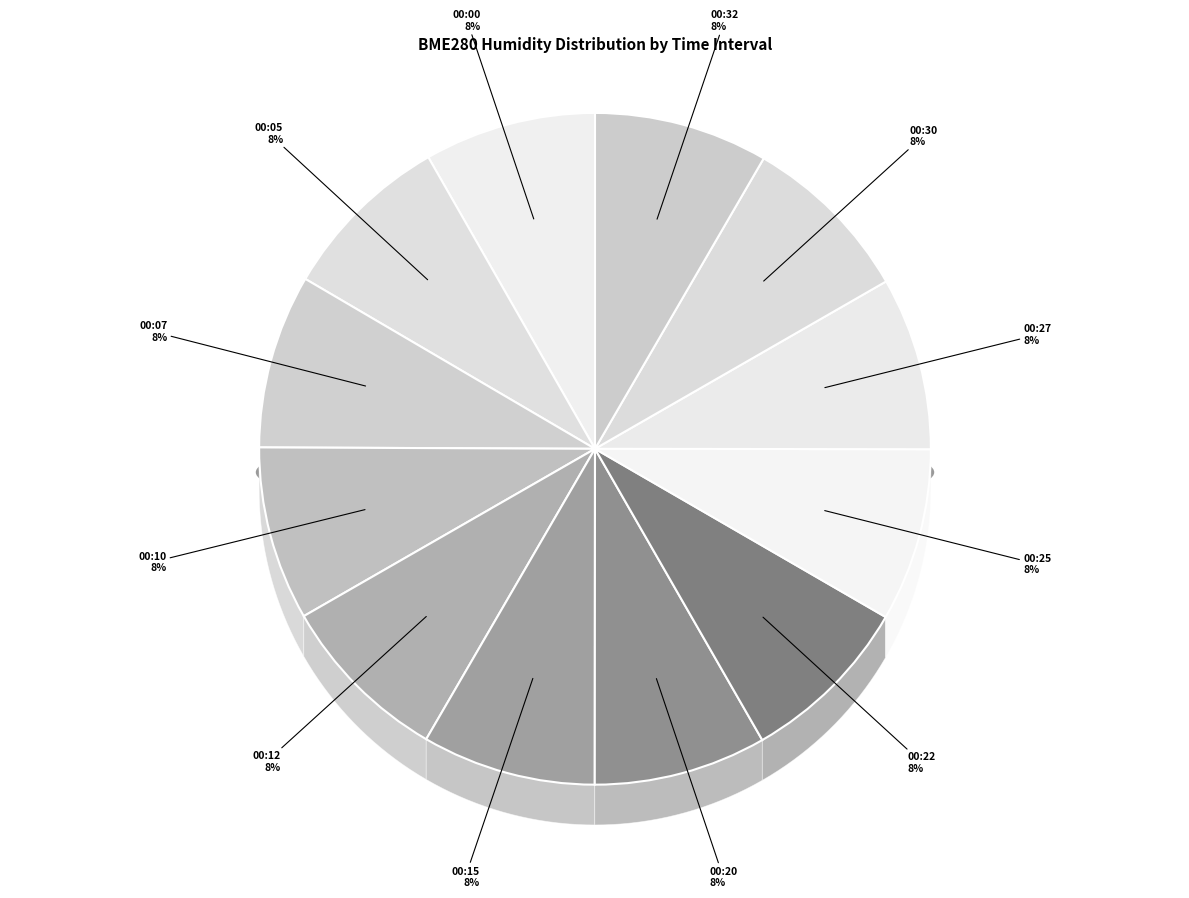

What percentage is NOT represented by 00:32?

91.6%